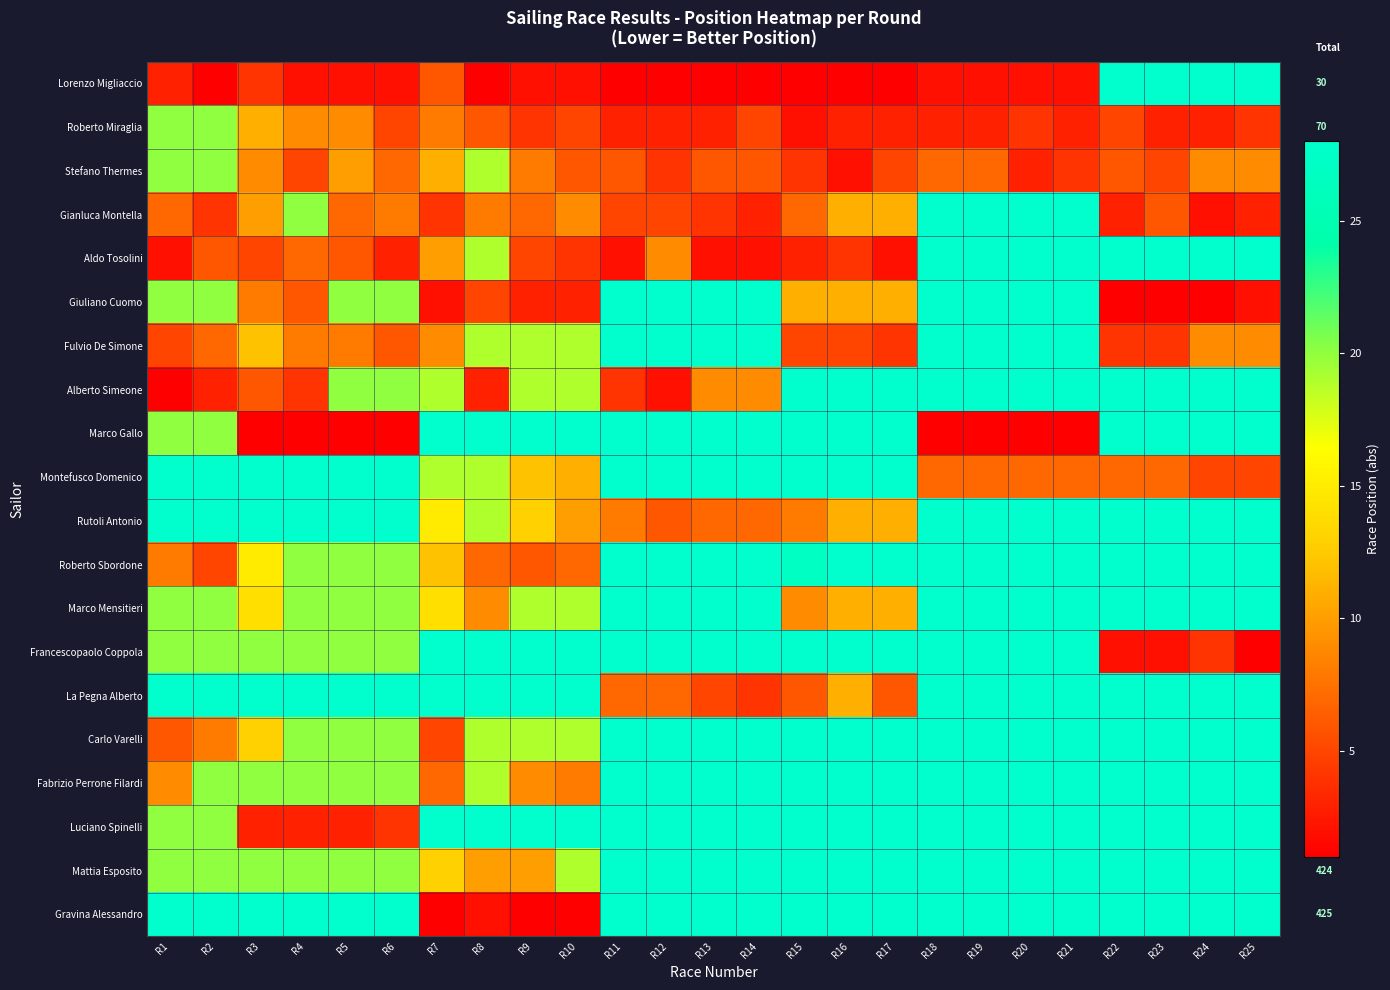

Between R3 and R20, which series saw the biggest shift?

Luciano Spinelli